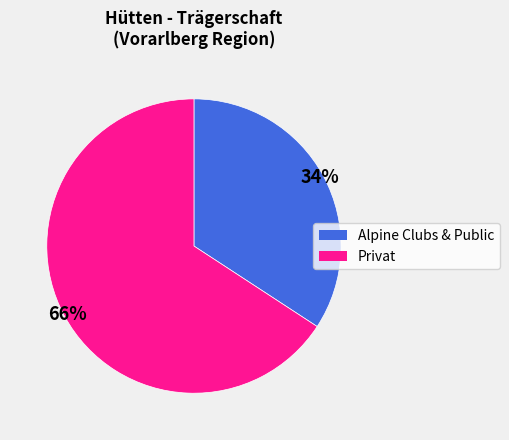

To the nearest percent, what is the difference between the largest and smallest slice percentages?

32%